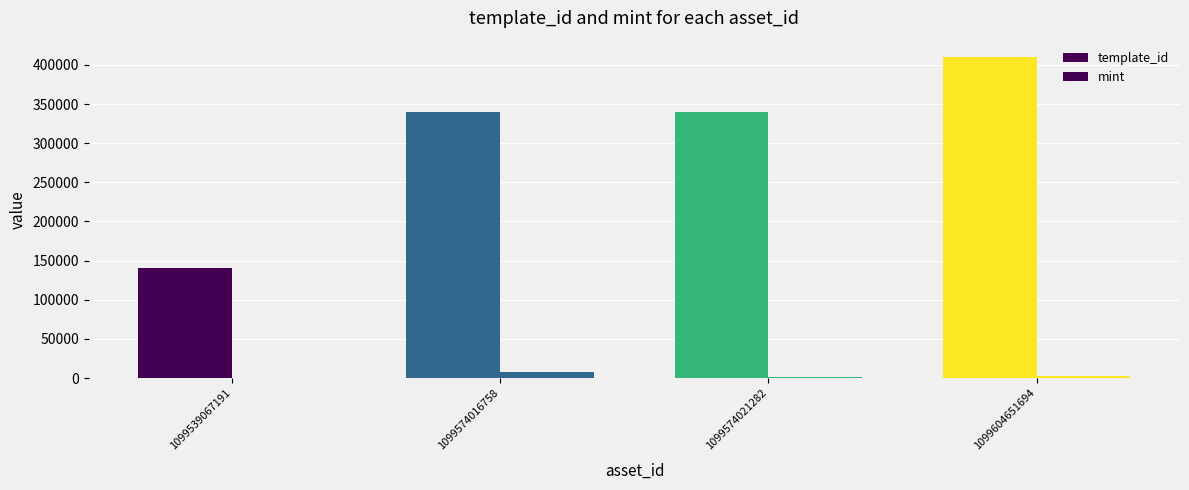

Are the bars grouped side by side (vs. stacked)?

Yes